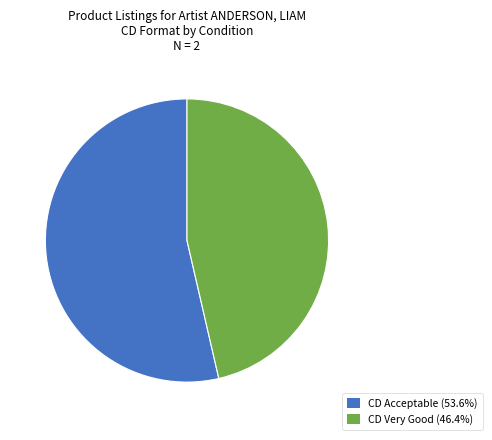

Which category has the biggest portion of the pie?

CD Acceptable